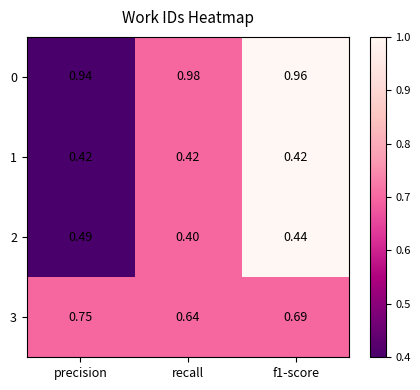

Which series has the largest total across all categories?

0